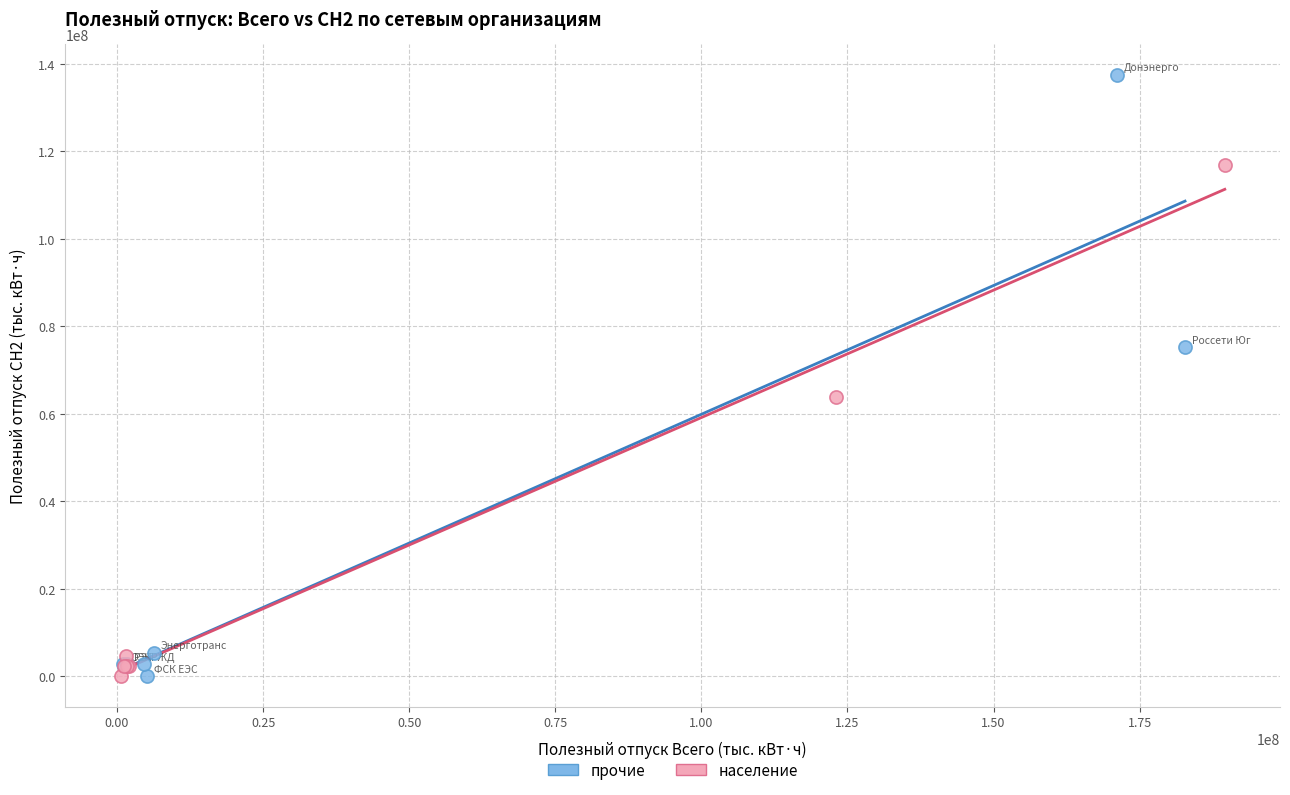

Which series has the largest Y range (max minus min)?

прочие